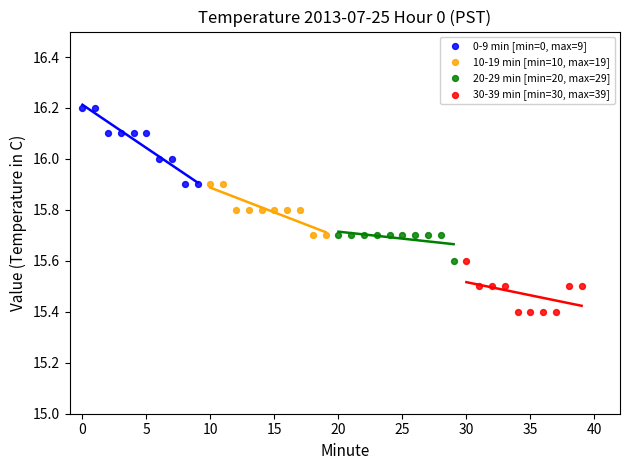

Which series contains the highest Y value?

0-9 min [min=0, max=9]